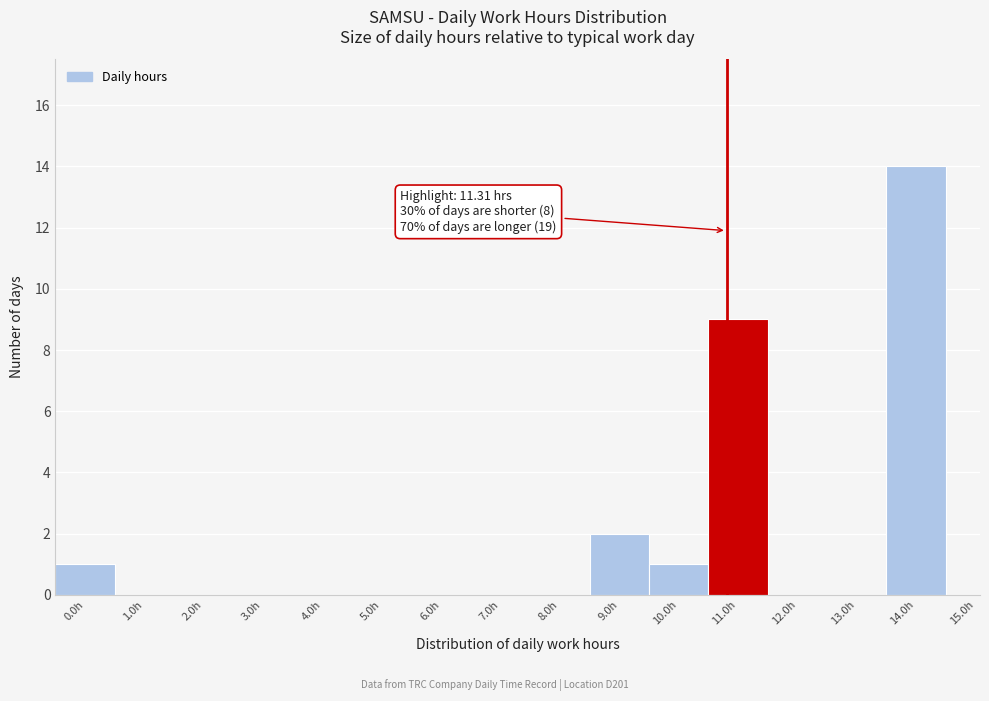

Reading right to left, extract all data points from this chart.

15.0h=0	14.0h=14	13.0h=0	12.0h=0	11.0h=9	10.0h=1	9.0h=2	8.0h=0	7.0h=0	6.0h=0	5.0h=0	4.0h=0	3.0h=0	2.0h=0	1.0h=0	0.0h=1